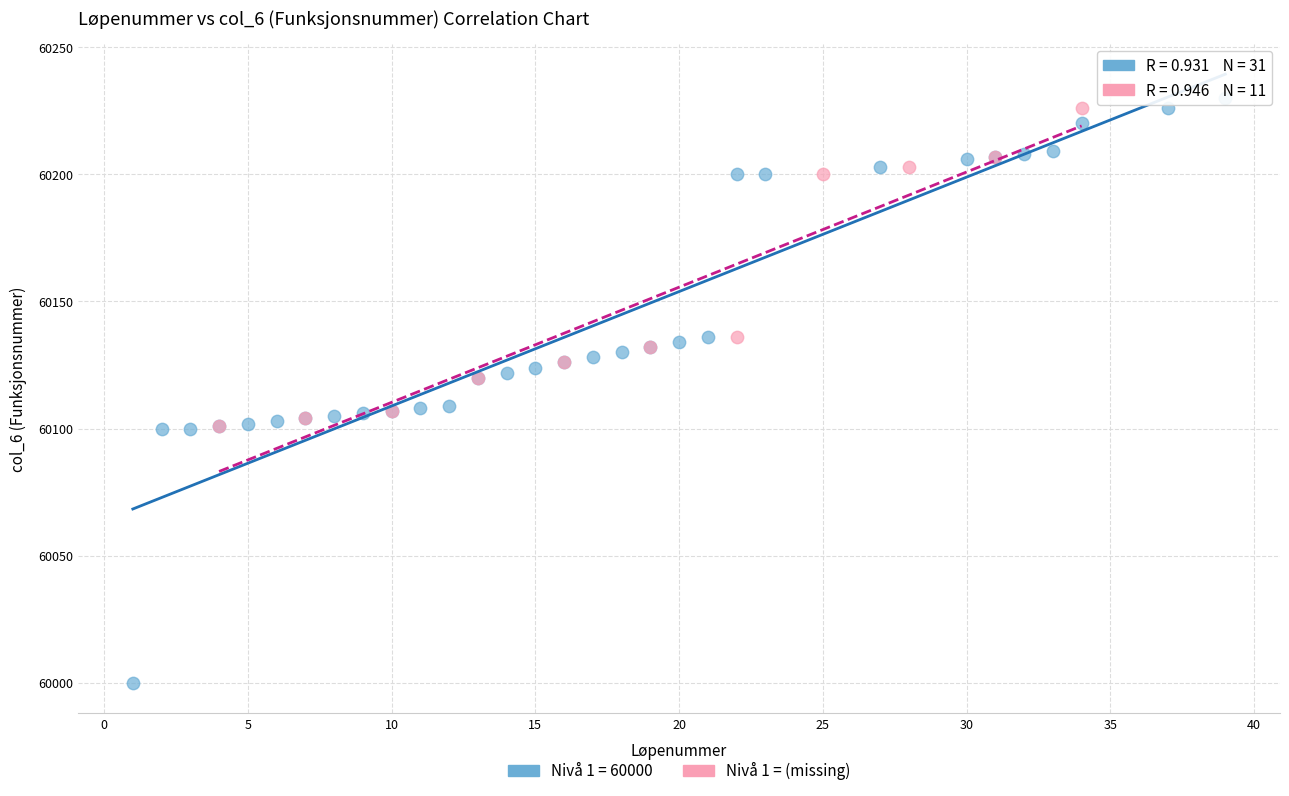

Which series has the widest spread of Y values?

Nivå 1 = 60000